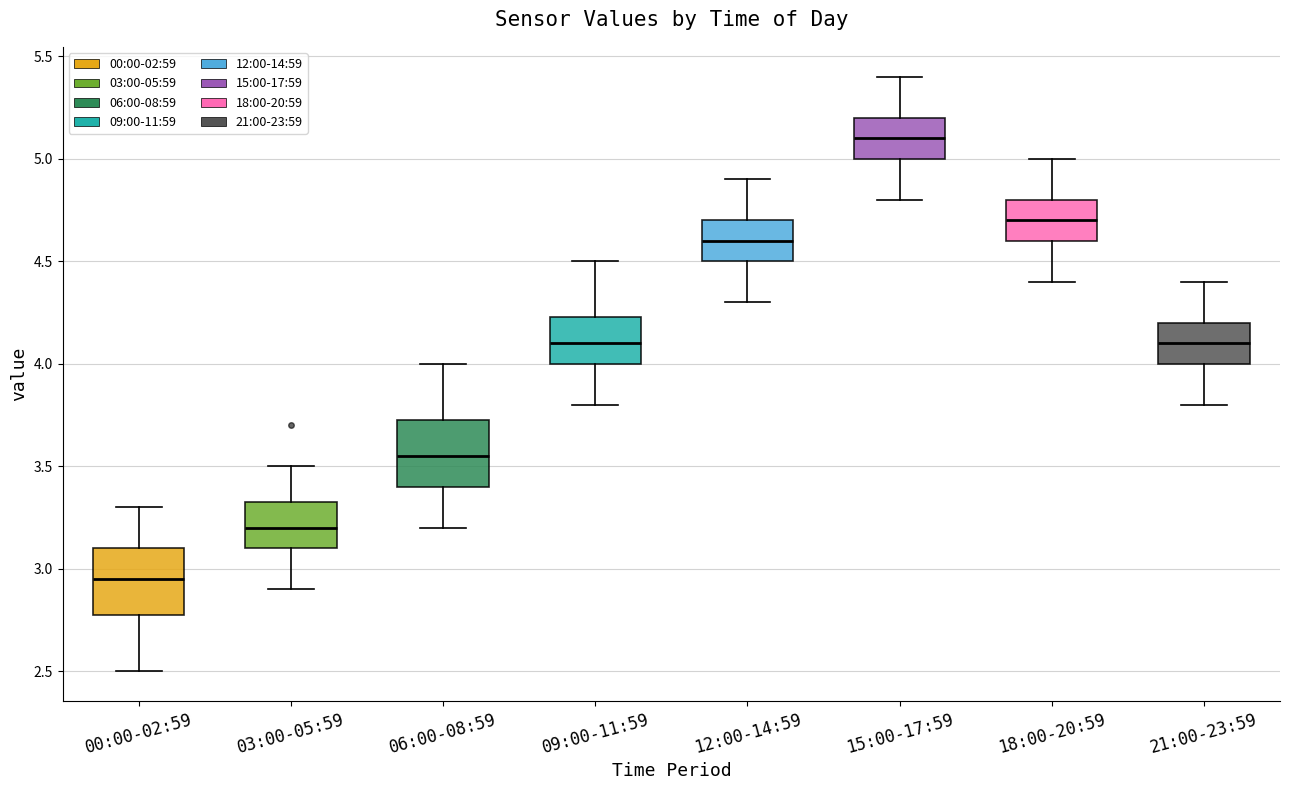

Where is the upper edge of the box for 21:00-23:59 on the y-axis? The values are not printed on the chart, so give them approximately, as read against the axis.

4.20